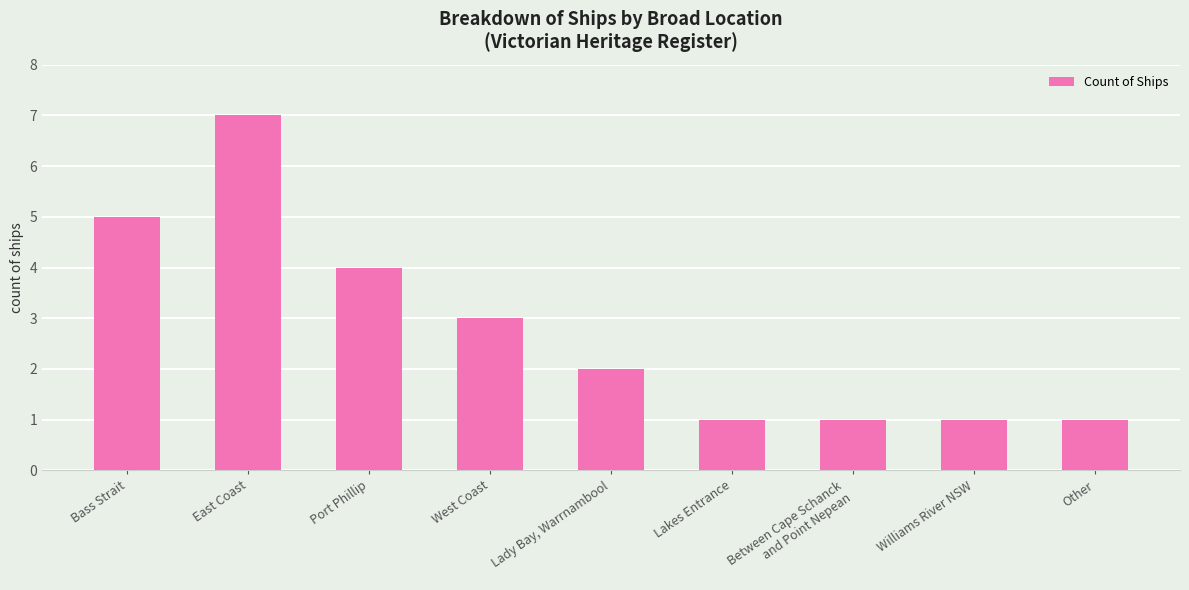

What is the label of the 2nd bar from the right?

Williams River NSW